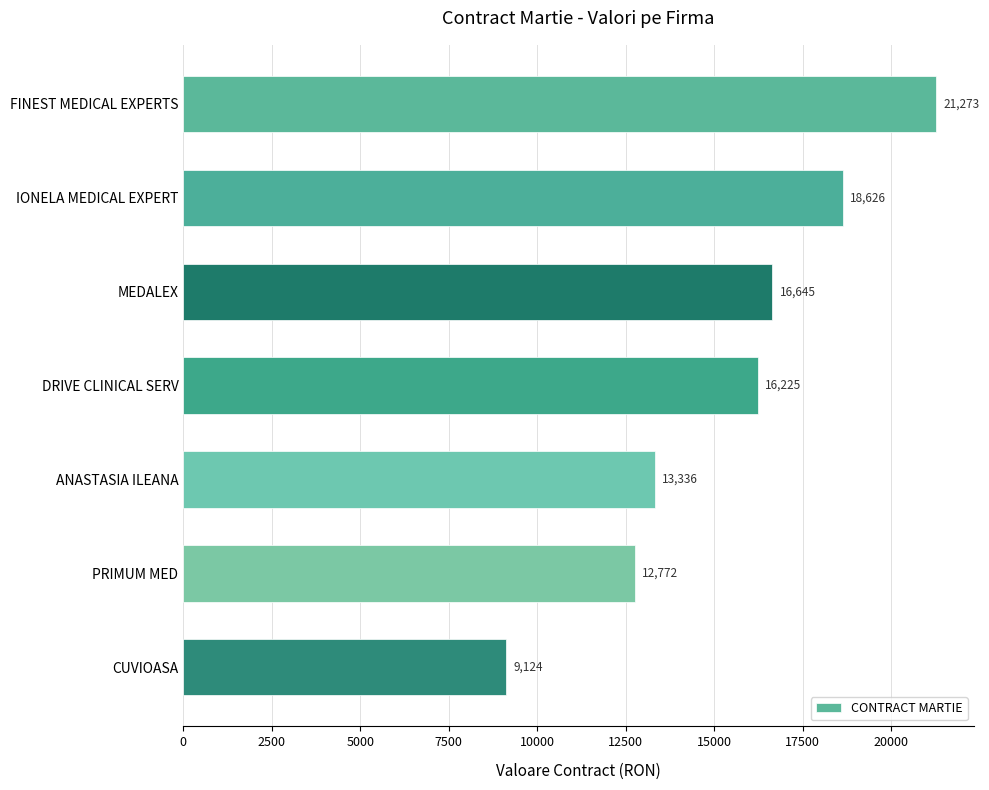

Rank the categories by value from highest to lowest.

FINEST MEDICAL EXPERTS, IONELA MEDICAL EXPERT, MEDALEX, DRIVE CLINICAL SERV, ANASTASIA ILEANA, PRIMUM MED, CUVIOASA